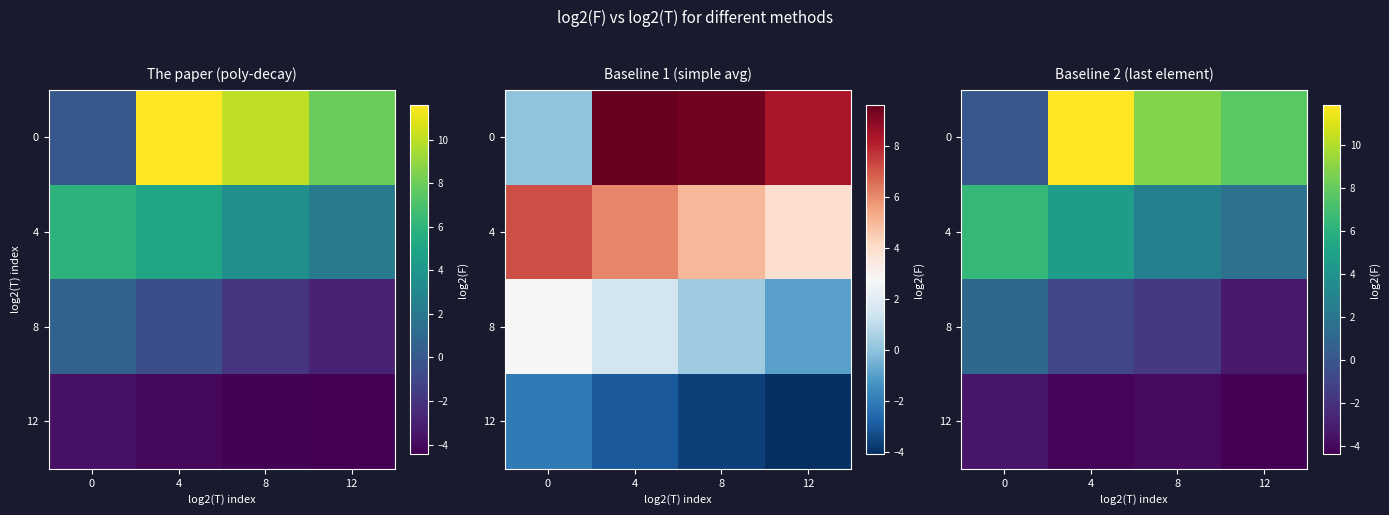

What is the spread (max minus min) of values at 12?

12.1